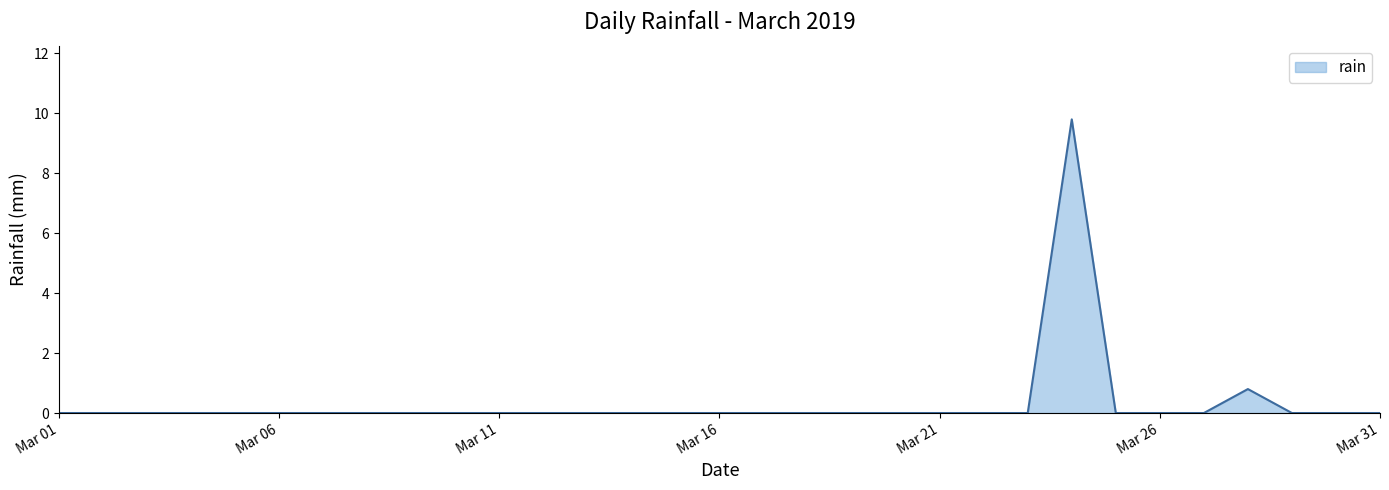

What is the difference between the maximum and minimum values?

9.8